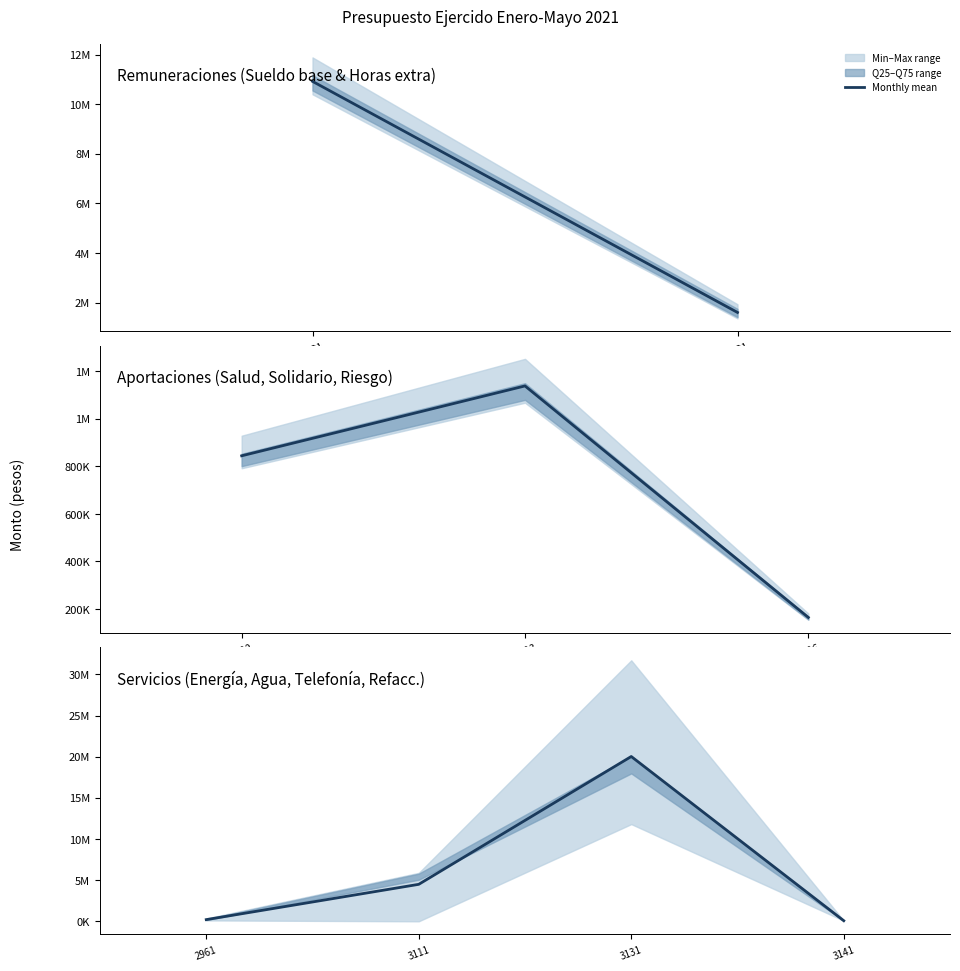

How many interior local peaks (higher than both neighbors) does the data have?

1